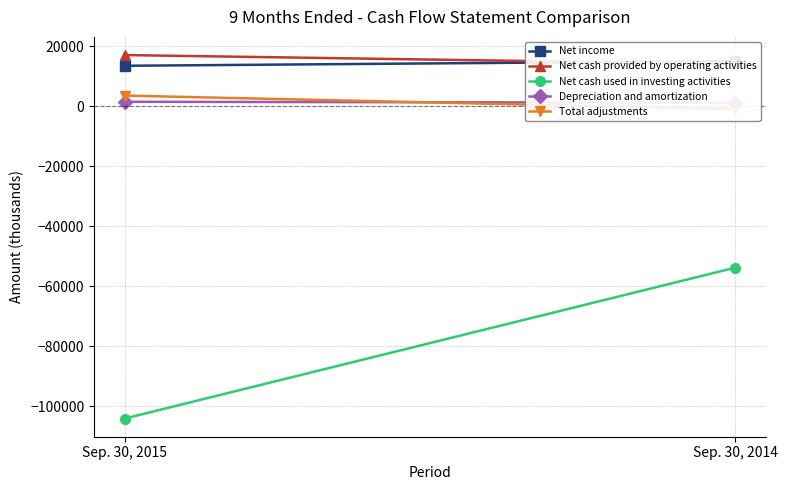

Rank the categories by Net income value from lowest to highest.

Sep. 30, 2015, Sep. 30, 2014